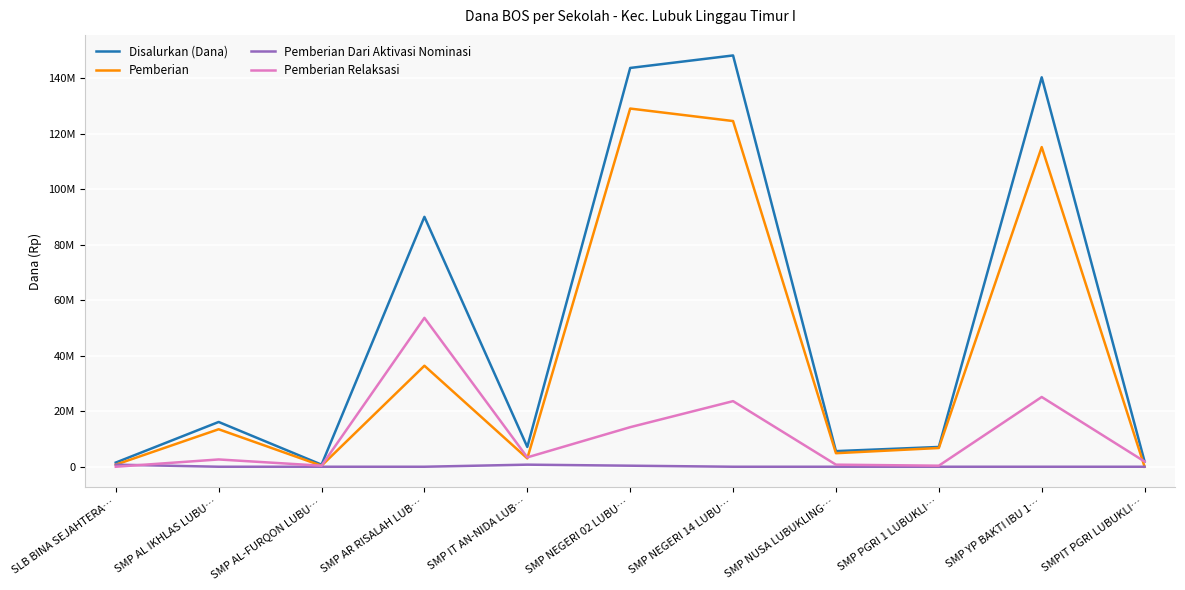

At which category is the sum across all series the highest?

SMP NEGERI 14 LUBU…